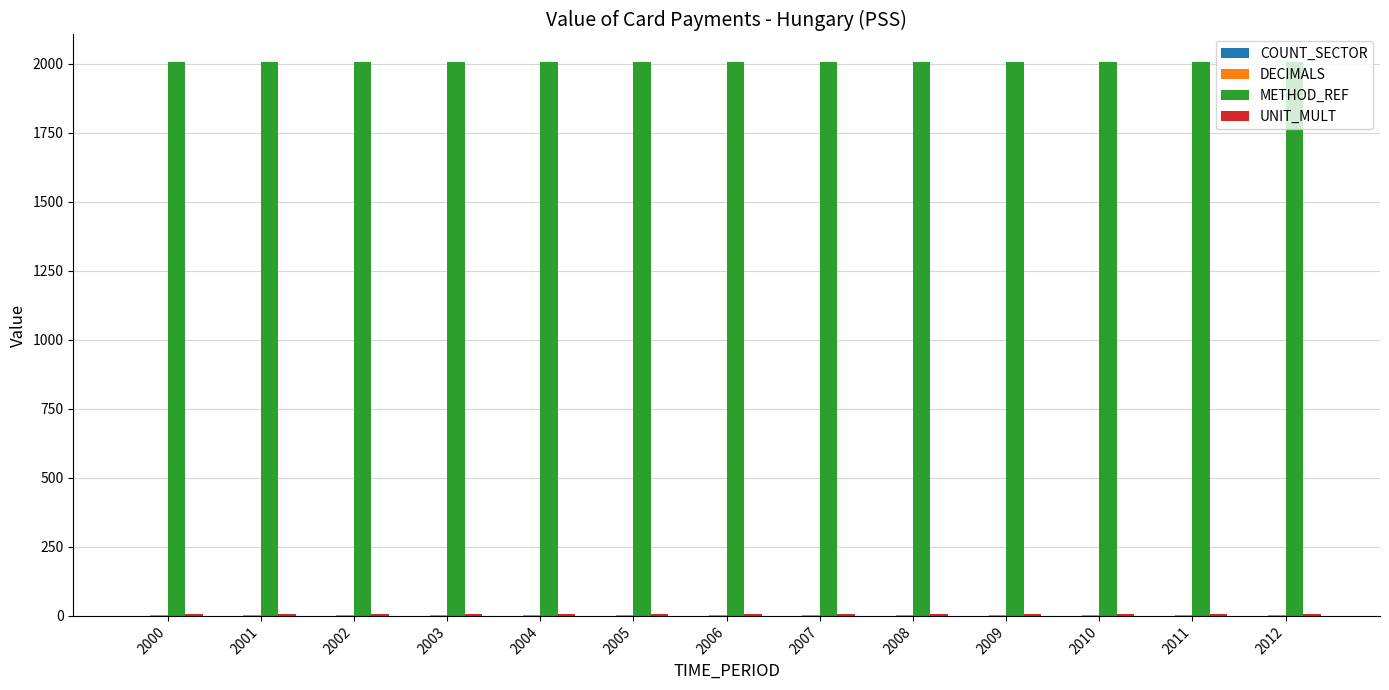

The METHOD_REF series shows 2639 at 2010. True or false?

False